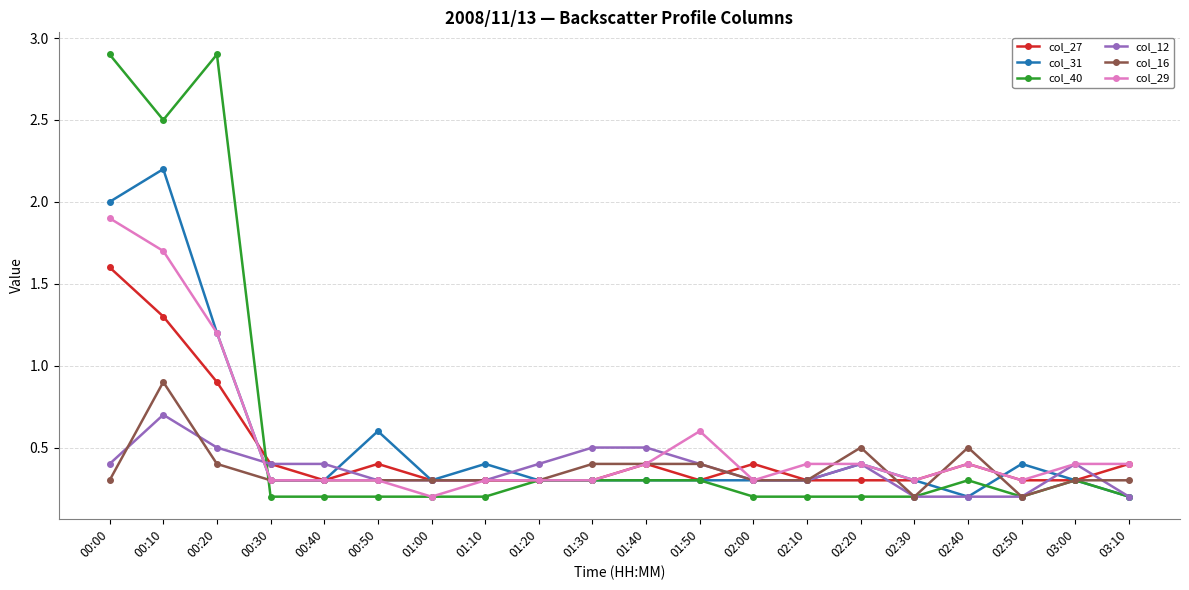

Rank the series by their maximum value, from lowest to highest.

col_12, col_16, col_27, col_29, col_31, col_40